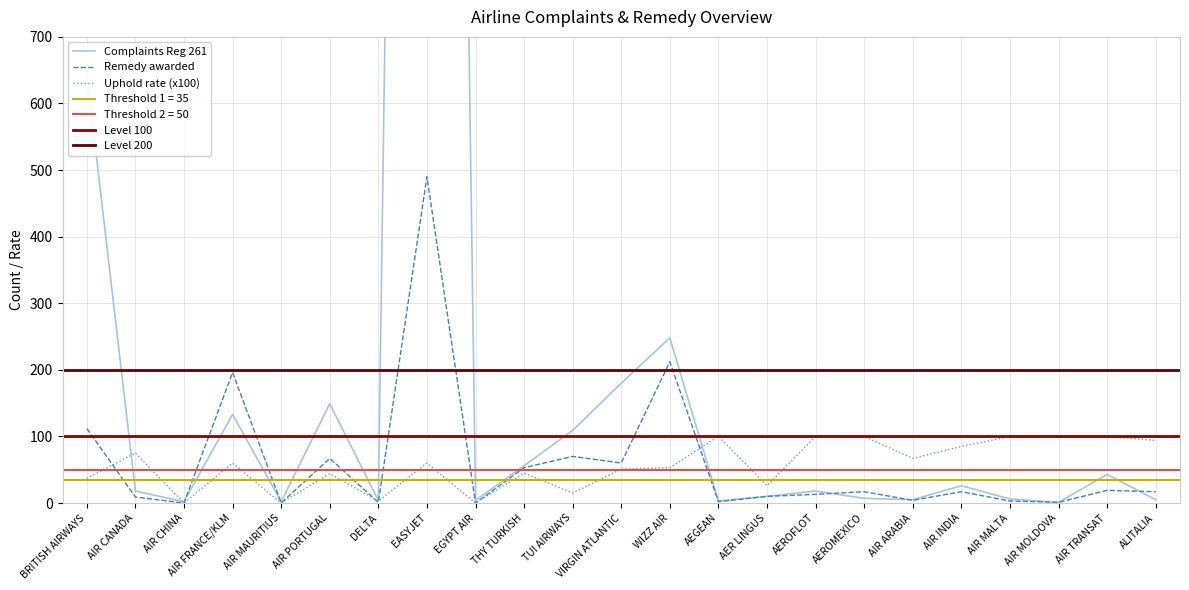

After their last crossing, which series has the higher values: Complaints Reg 261 or Remedy awarded?

Remedy awarded